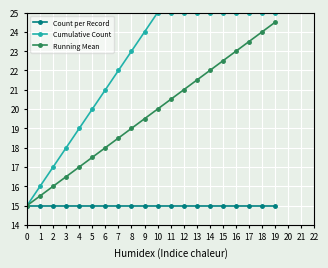

Rank the series at 10 from lowest to highest value.

Count per Record, Running Mean, Cumulative Count